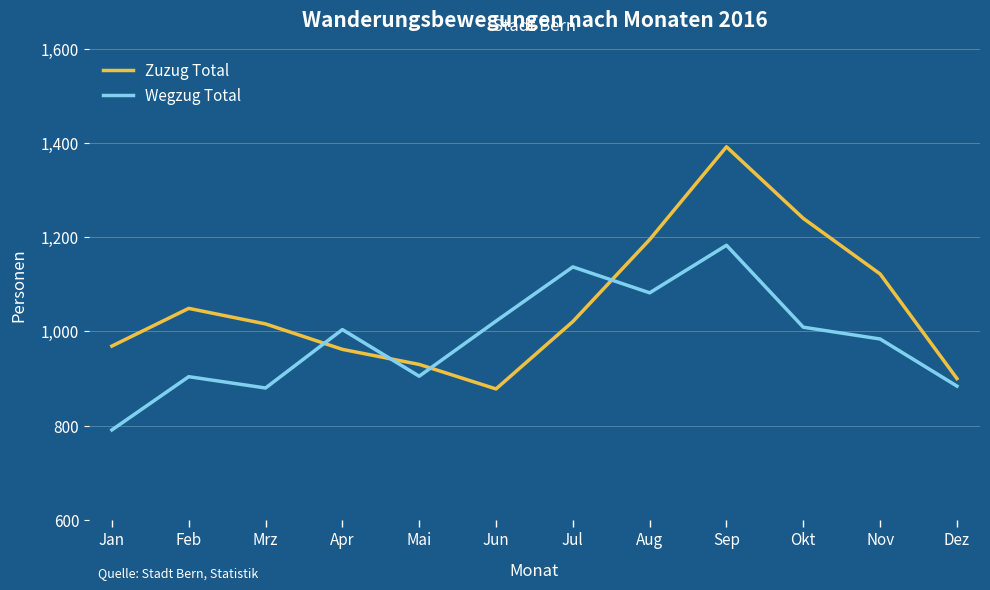

What is the sum of the Wegzug Total values at Aug and Mai?

1987